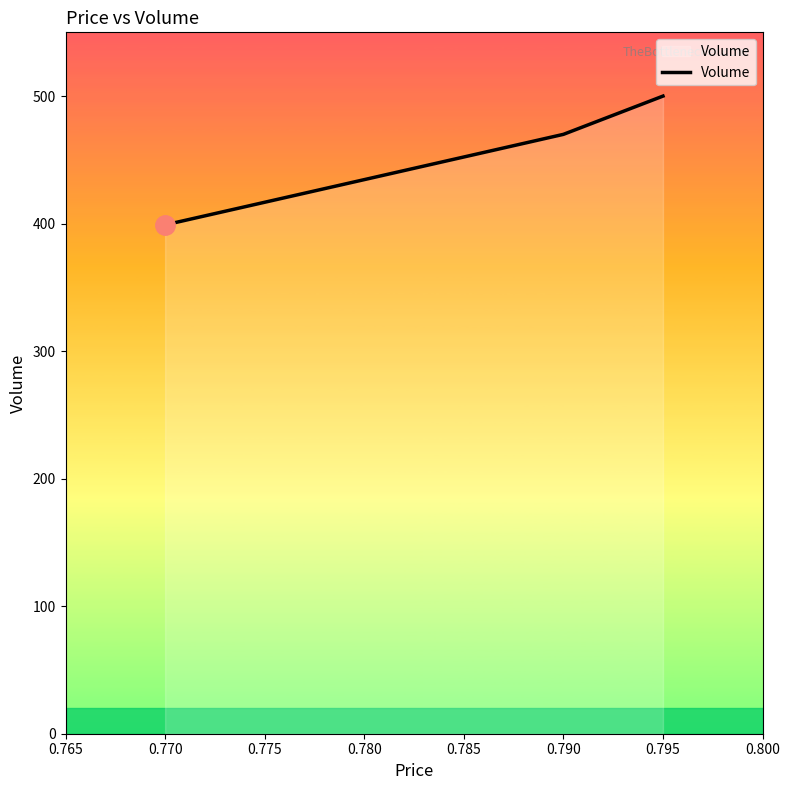

Where is the data nearest to the value 449?

0.790